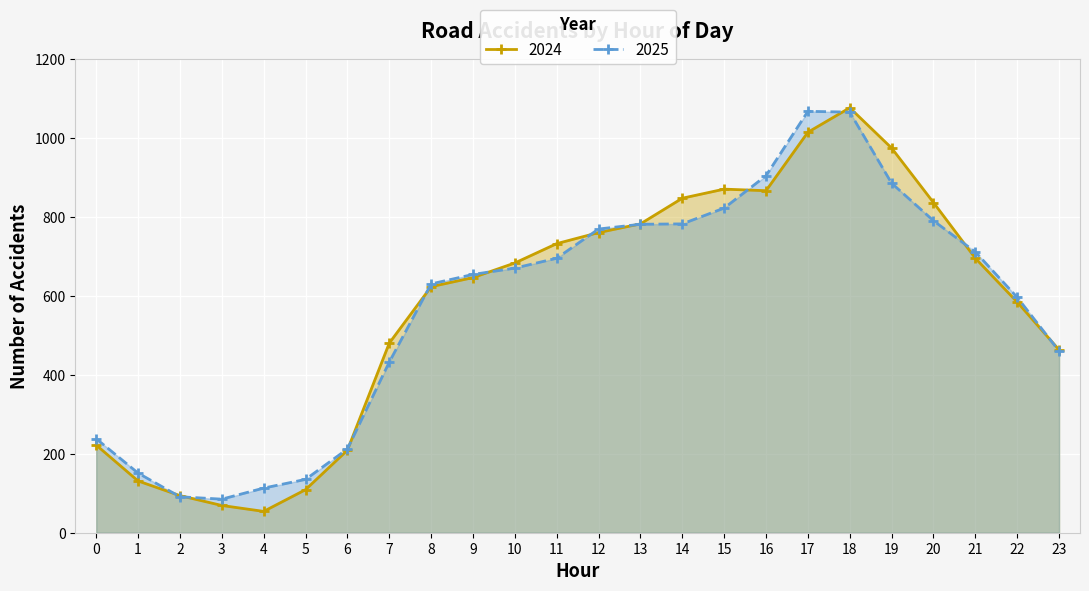

True or false: 2024 has more than 0 interior local peaks.

True